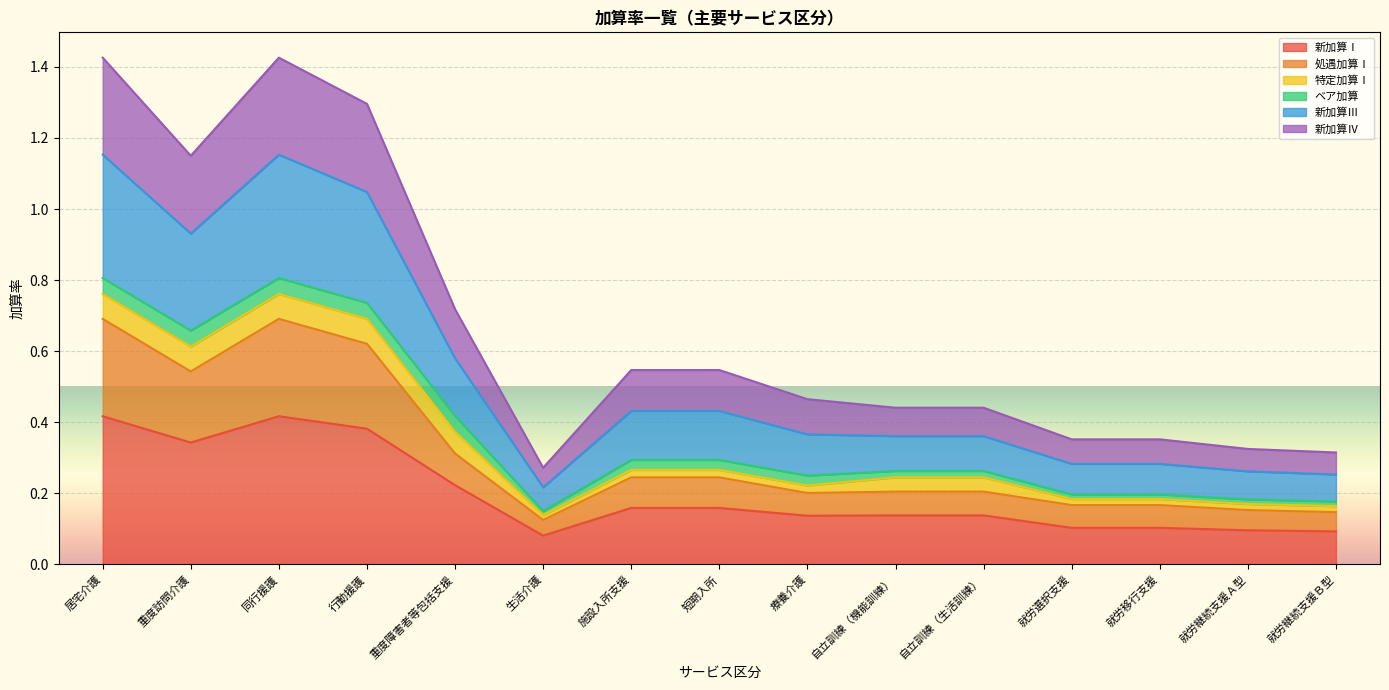

At which category is the sum across all series the highest?

居宅介護